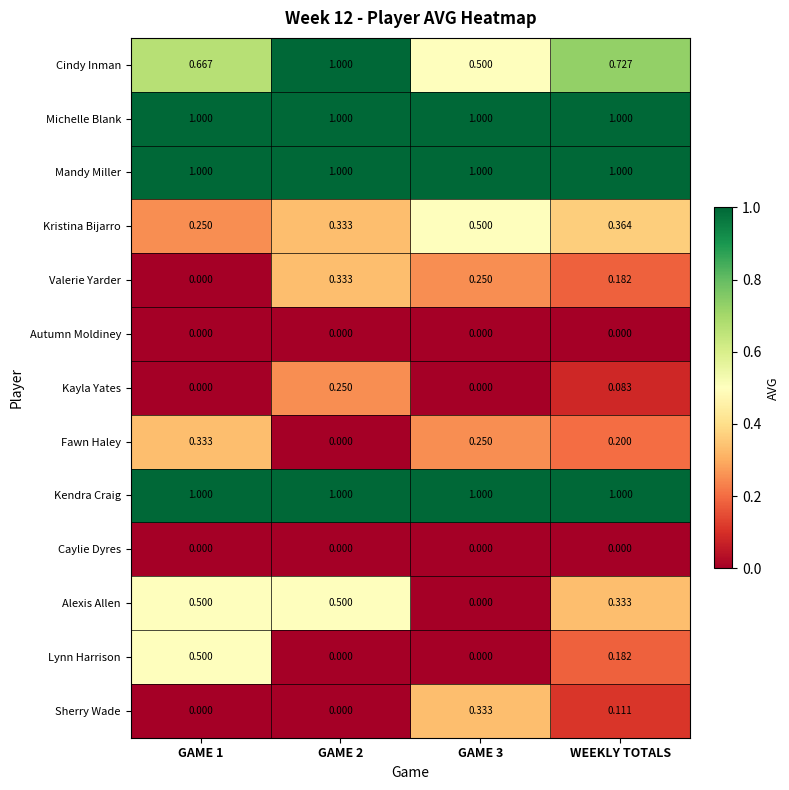

Between GAME 3 and WEEKLY TOTALS, which series saw the biggest shift?

Alexis Allen